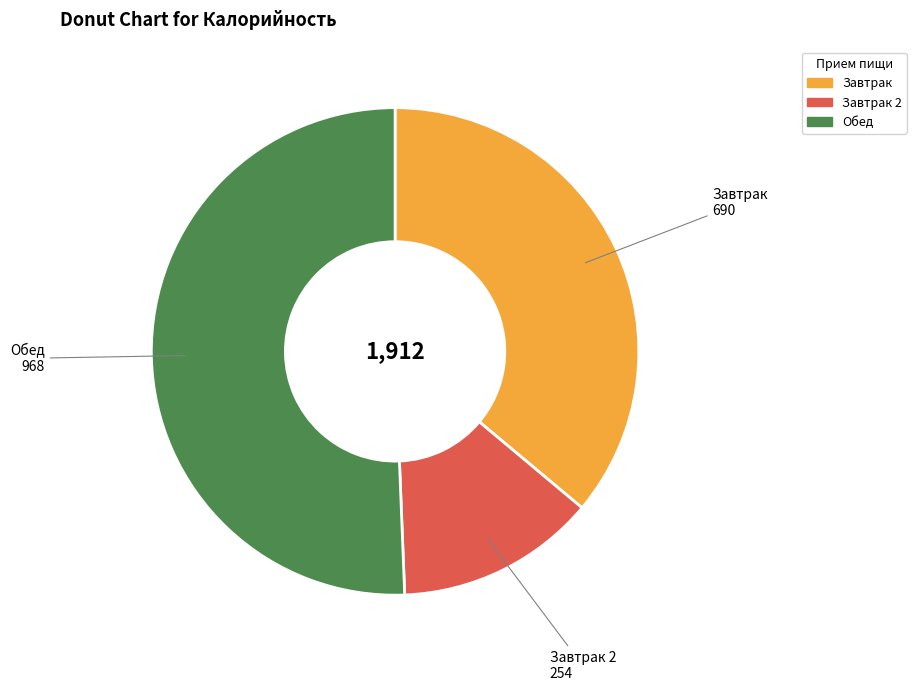

The Завтрак 2 slice represents 26% of the pie. True or false?

False